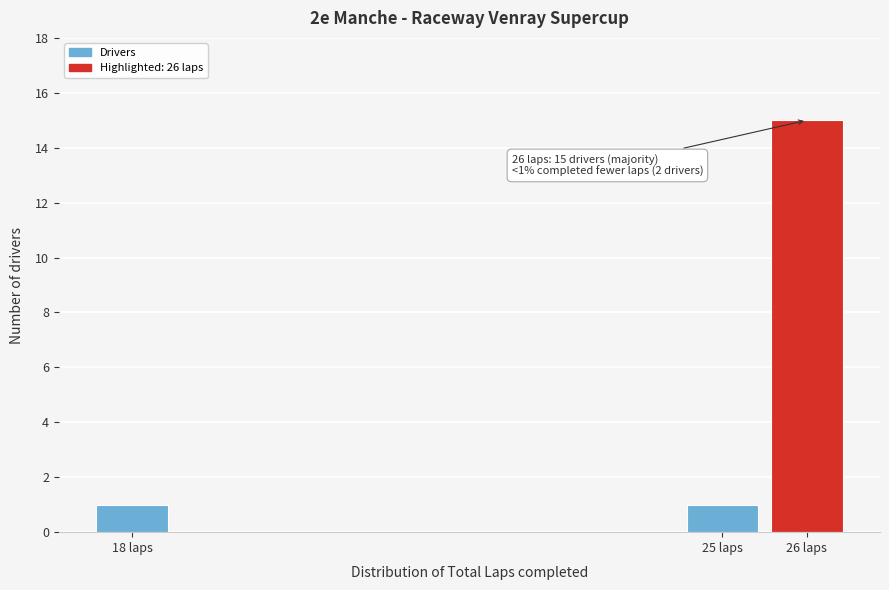

Reading left to right, extract all data points from this chart.

18 laps=1	25 laps=1	26 laps=15